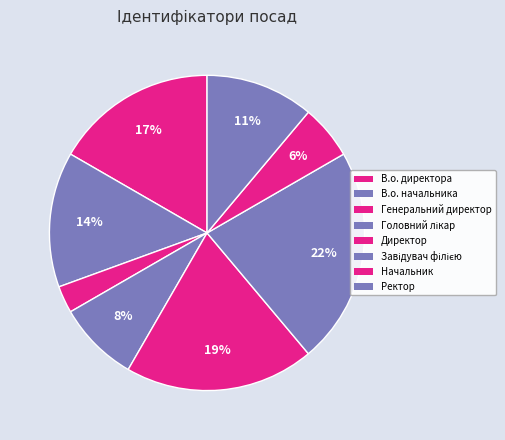

True or false: Завідувач філією accounts for 9% of the total.

False